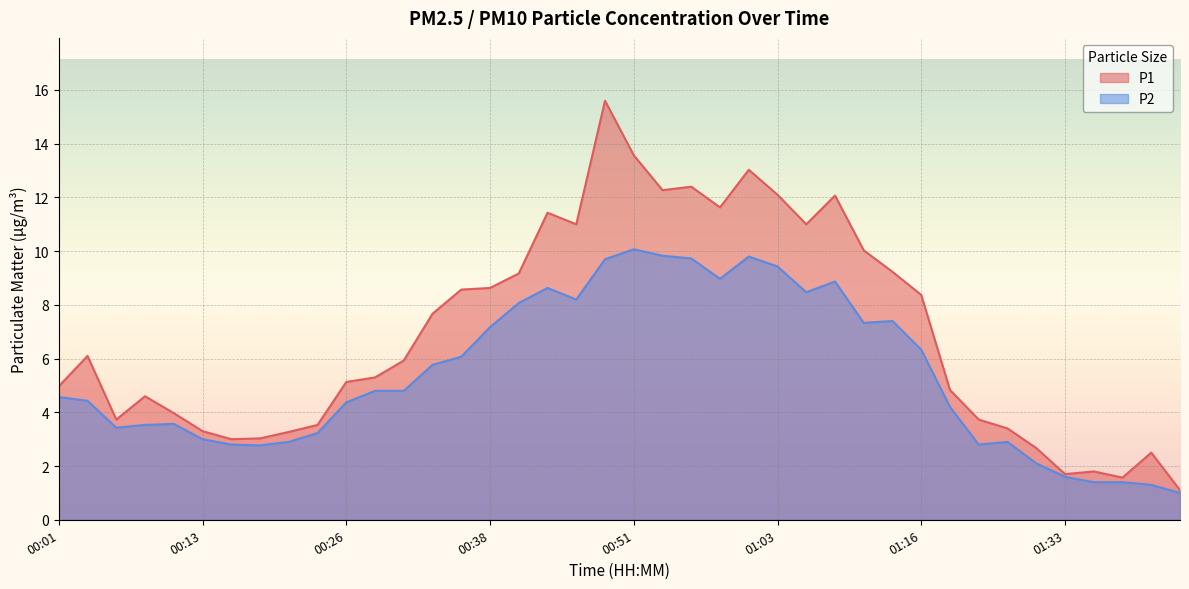

At which label is P2 closest to 5?

00:28